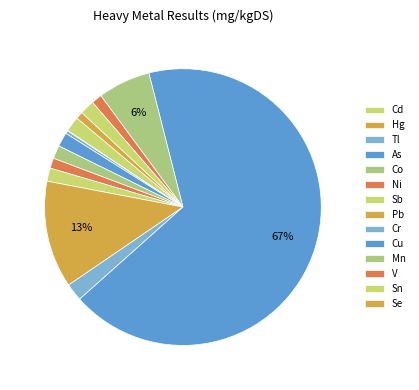

What is the change in value from Cd to Tl?

-191.0